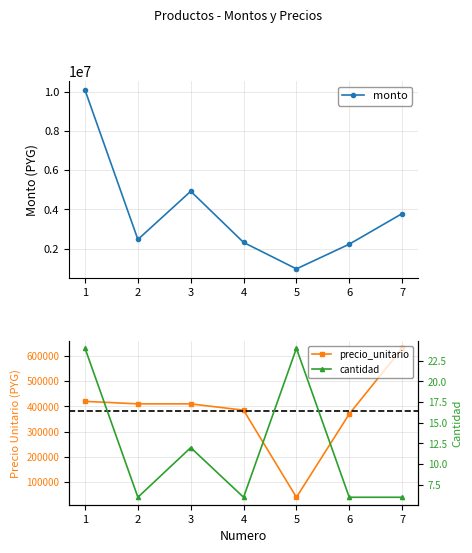

How many lines are shown in the chart?

3